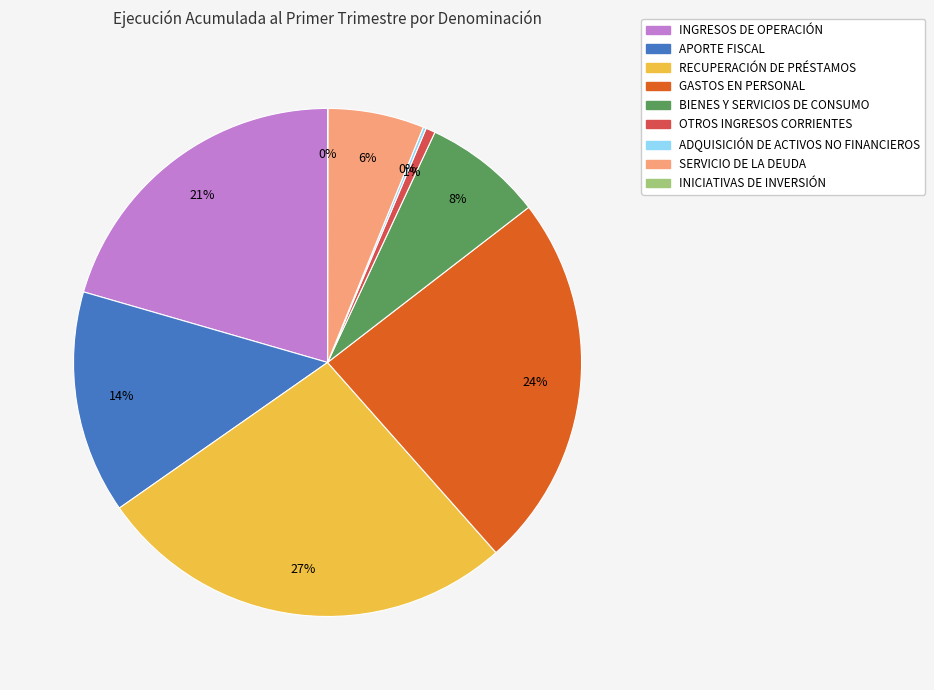

Which has a higher value, GASTOS EN PERSONAL or RECUPERACIÓN DE PRÉSTAMOS?

RECUPERACIÓN DE PRÉSTAMOS